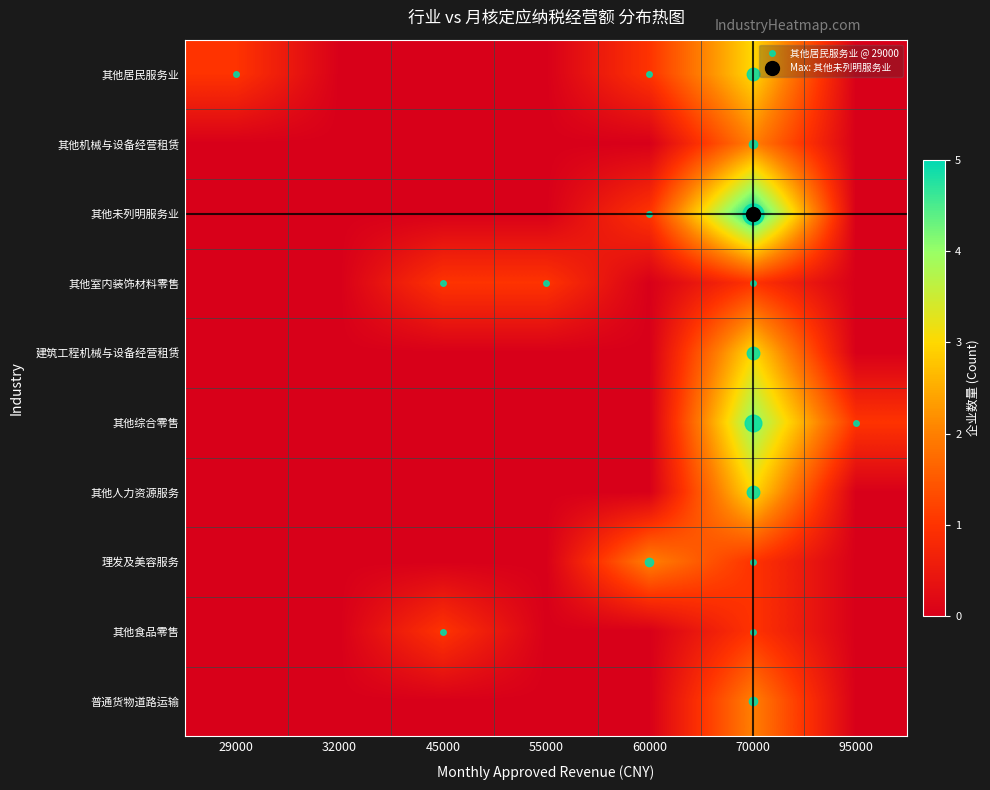

Which series has the largest total across all categories?

其他未列明服务业